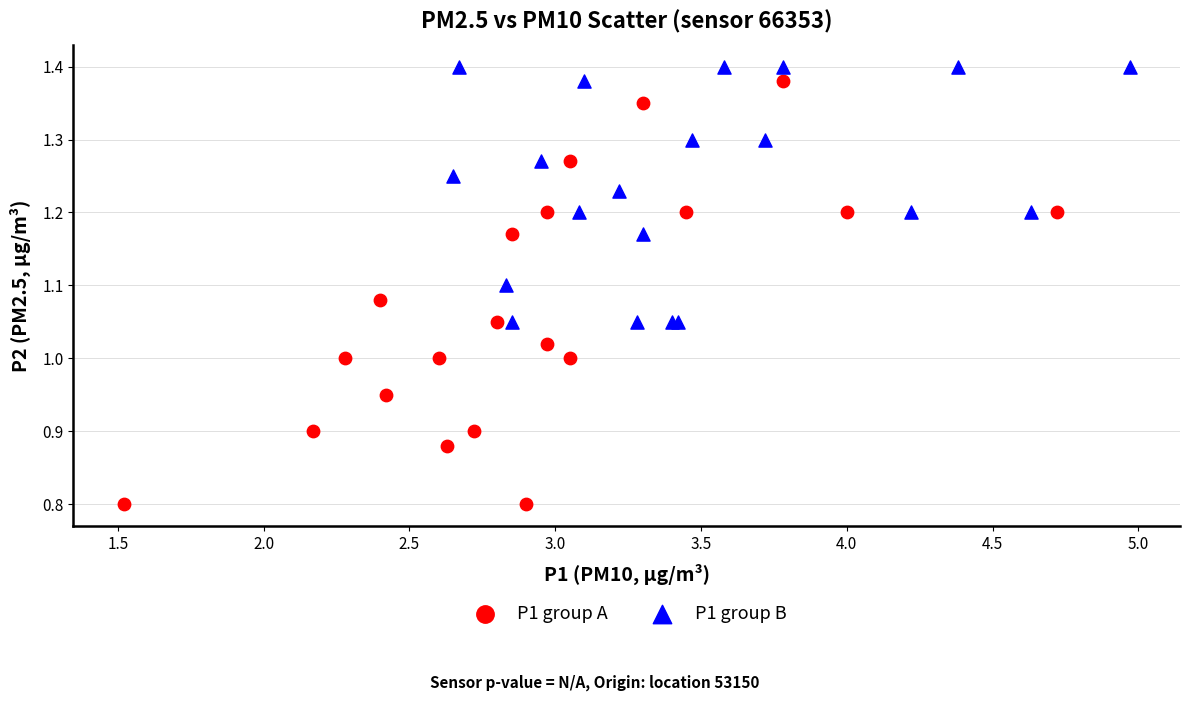

Which series reaches the minimum Y coordinate?

P1 group A